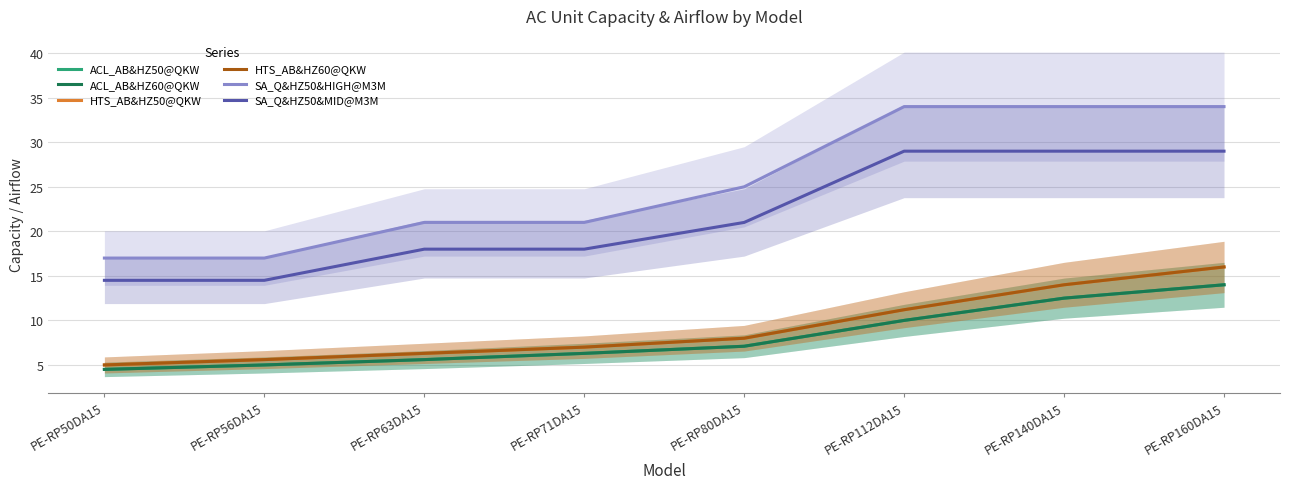

Which category has the lowest value across all series?

PE-RP50DA15